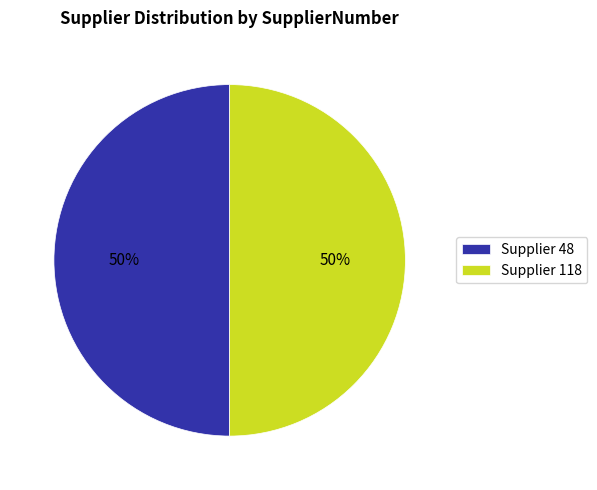

Is it true that Supplier 48 is 50% of the pie?

True